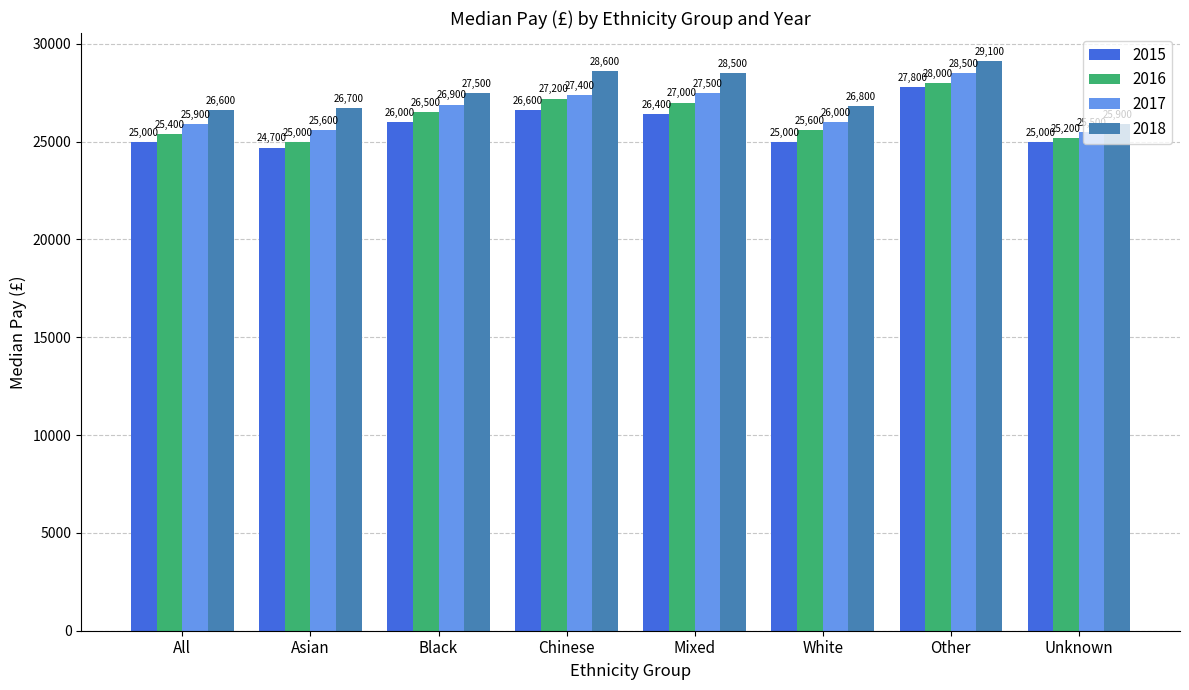

Read the 2017 value at White.

26000